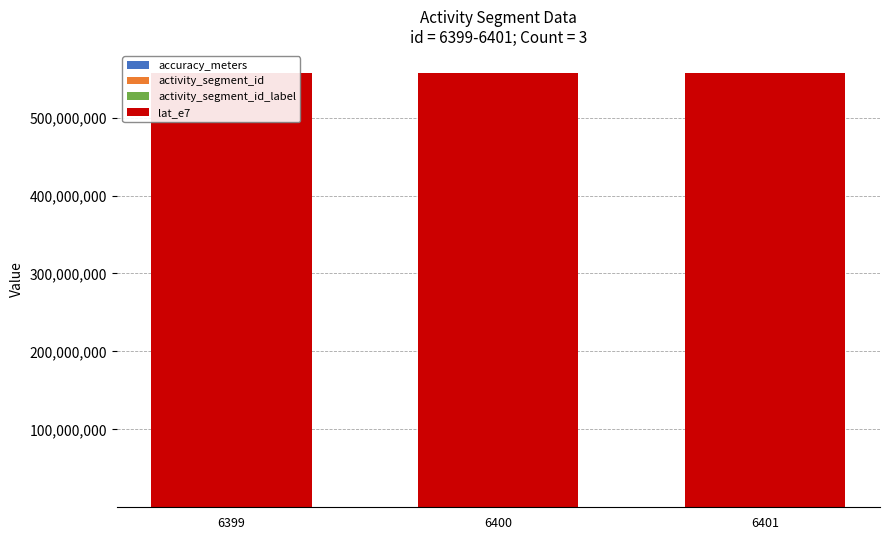

Rank the series by their maximum value, from lowest to highest.

accuracy_meters, activity_segment_id, activity_segment_id_label, lat_e7